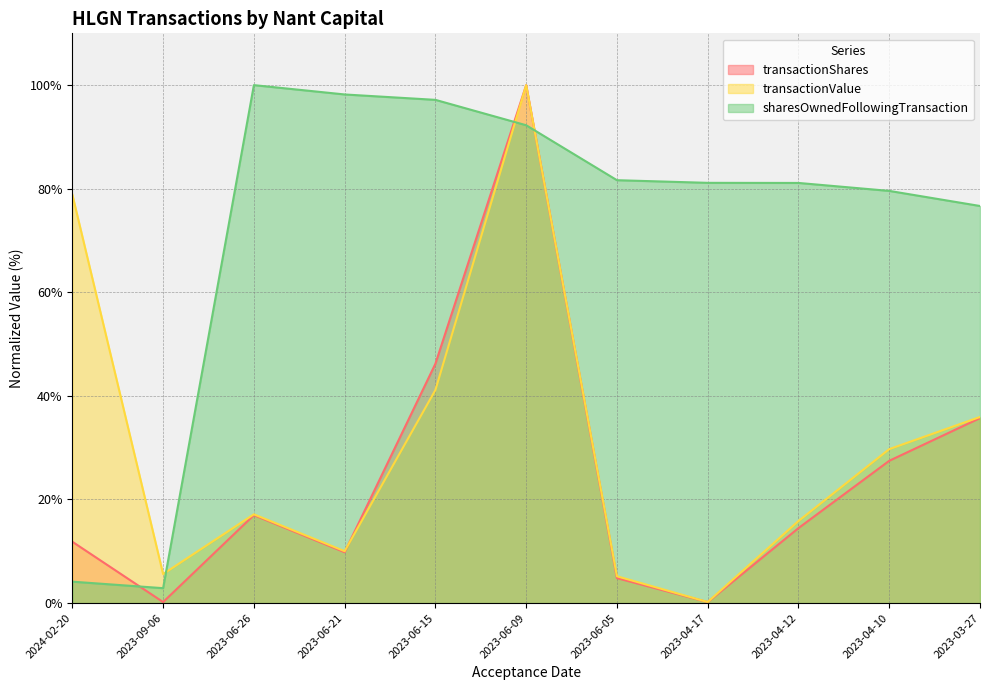

What is the difference between the maximum and minimum values in the sharesOwnedFollowingTransaction series?

97.1